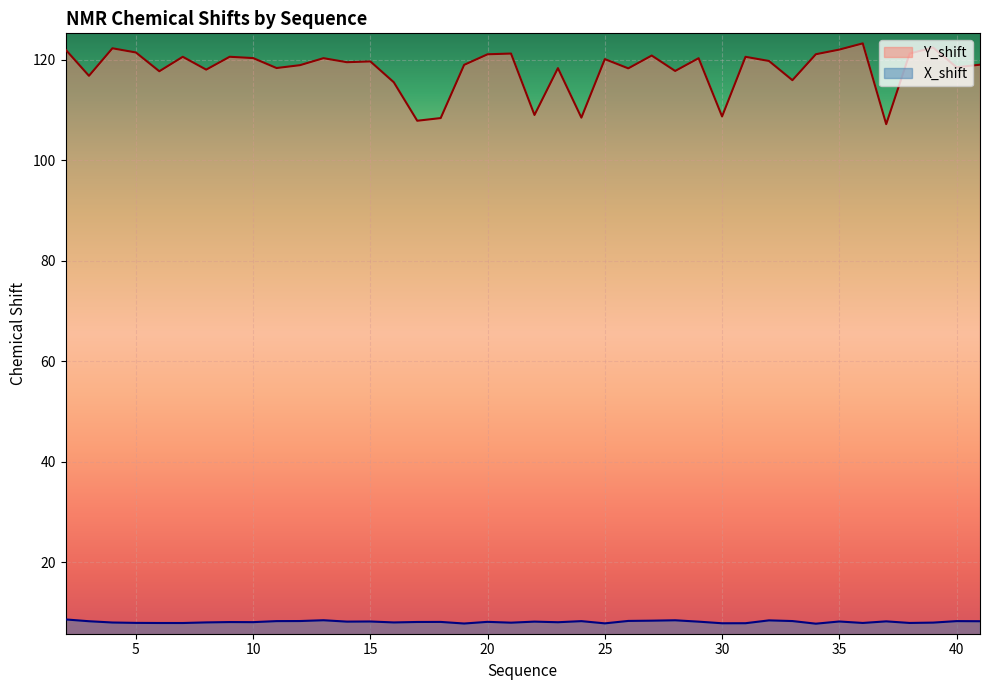

What is the highest value of the Y_shift series?

123.3